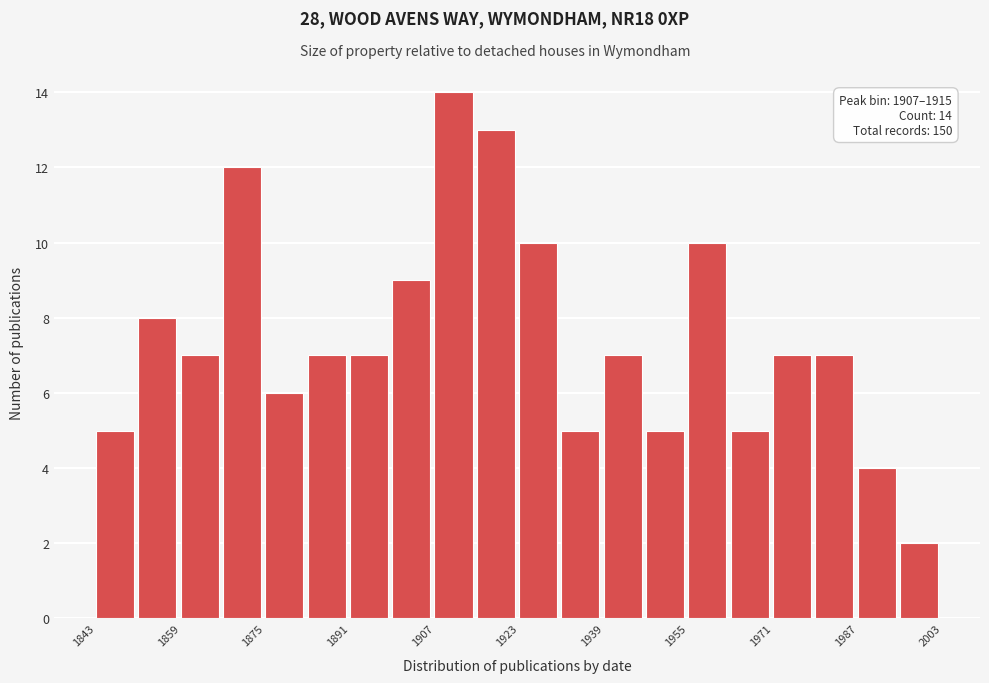

Which range on the x-axis has the tallest bar?

1907 to 1915